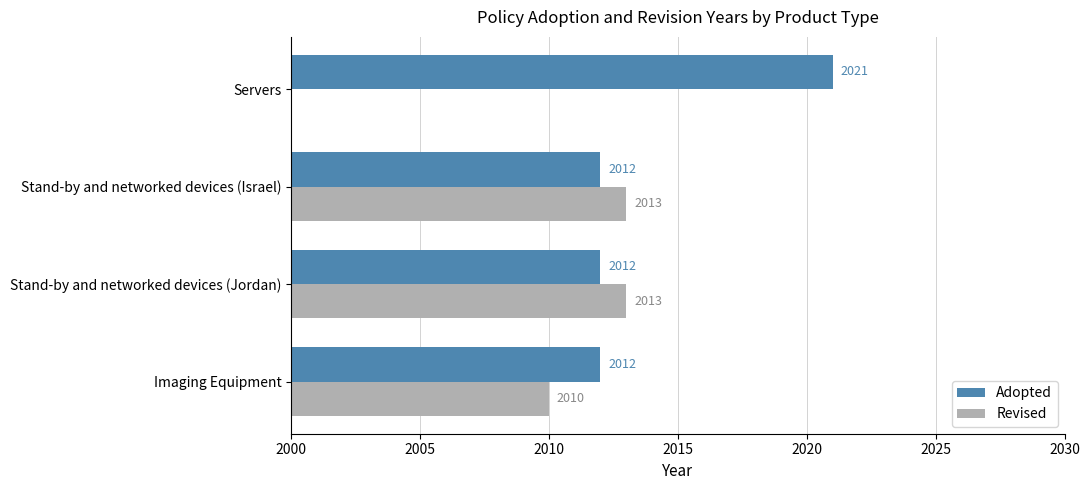

What is the difference between the maximum and minimum values in the Adopted series?

9